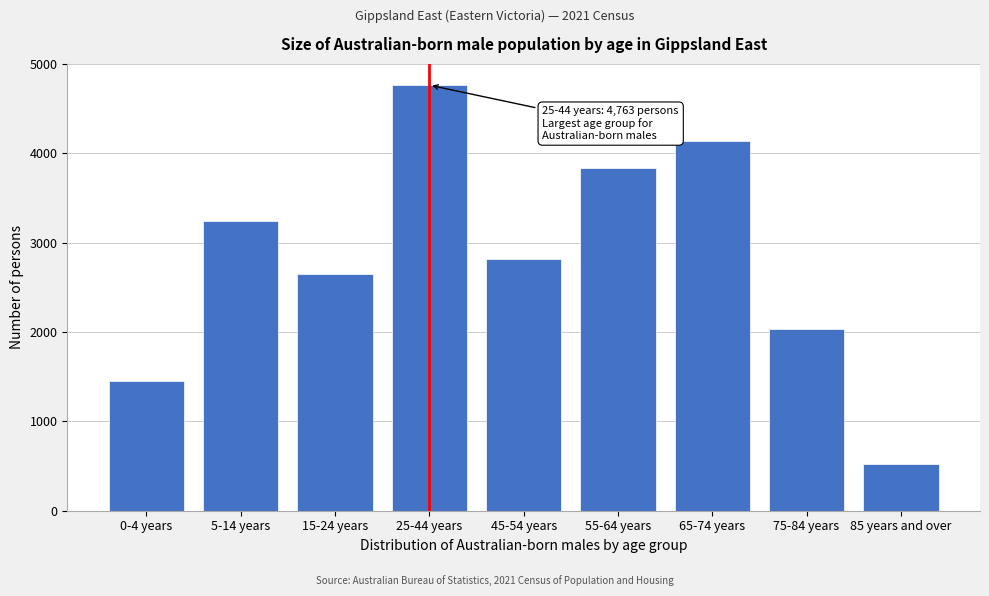

Reading left to right, list all the values displayed in this chart.

0-4 years=1447	5-14 years=3241	15-24 years=2653	25-44 years=4763	45-54 years=2815	55-64 years=3831	65-74 years=4139	75-84 years=2034	85 years and over=522